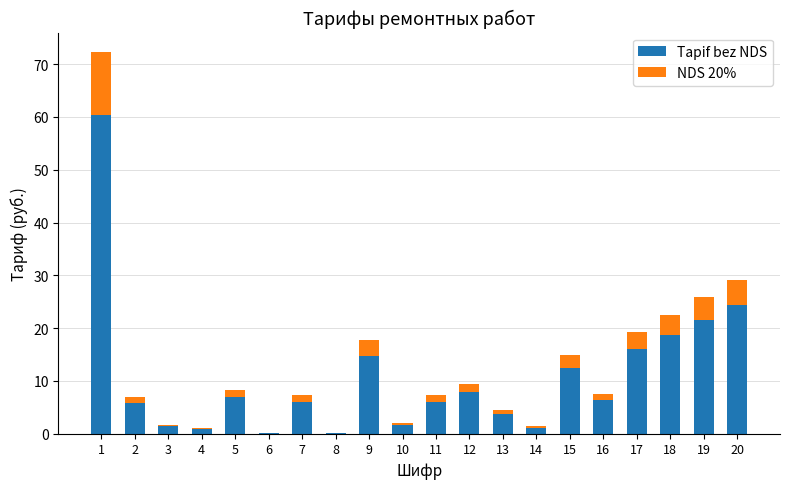

The Tарif bez NDS series shows 1.4 at 3. True or false?

True